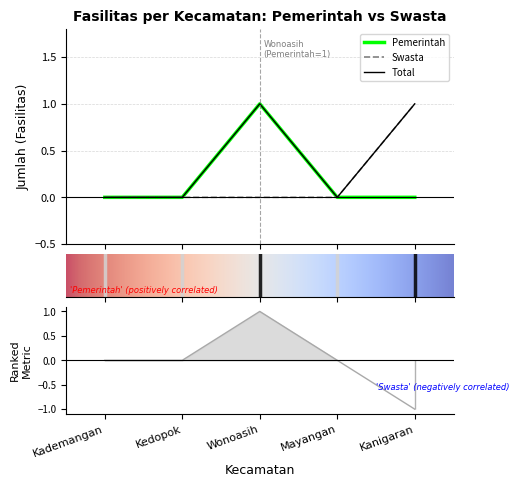

Which has a higher value, Kademangan or Kanigaran?

Kademangan